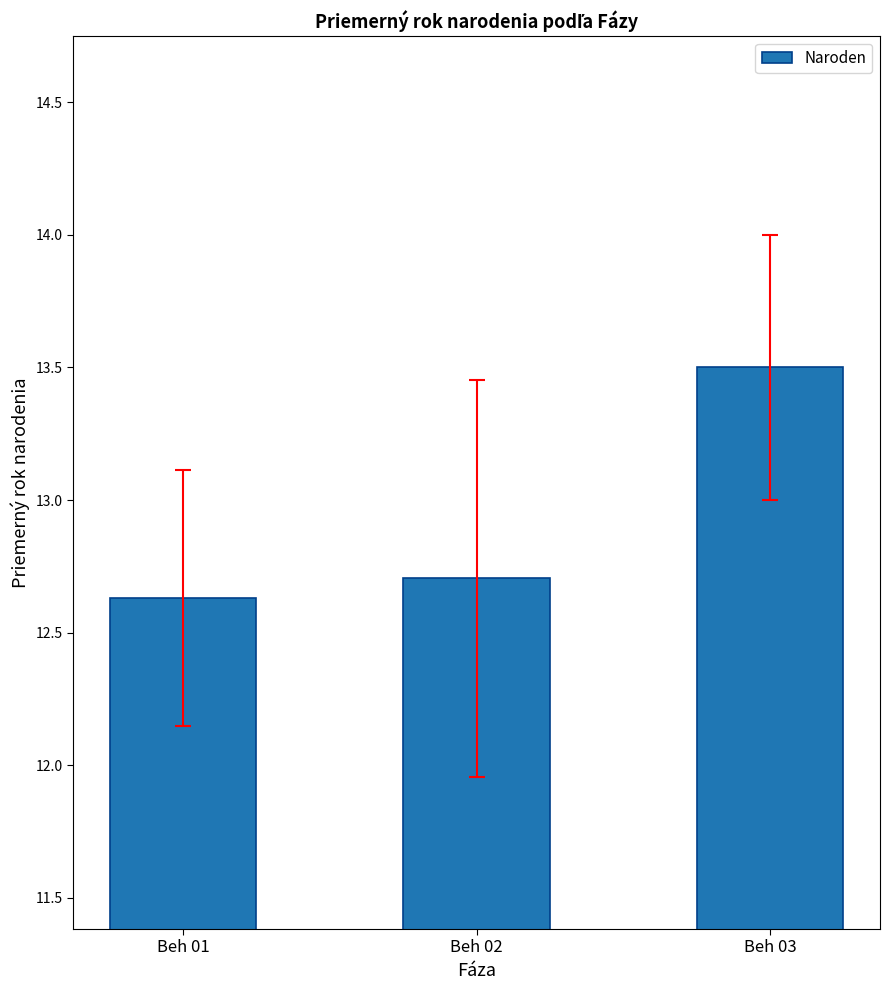

What is the value of the 3rd bar from the left?

13.5